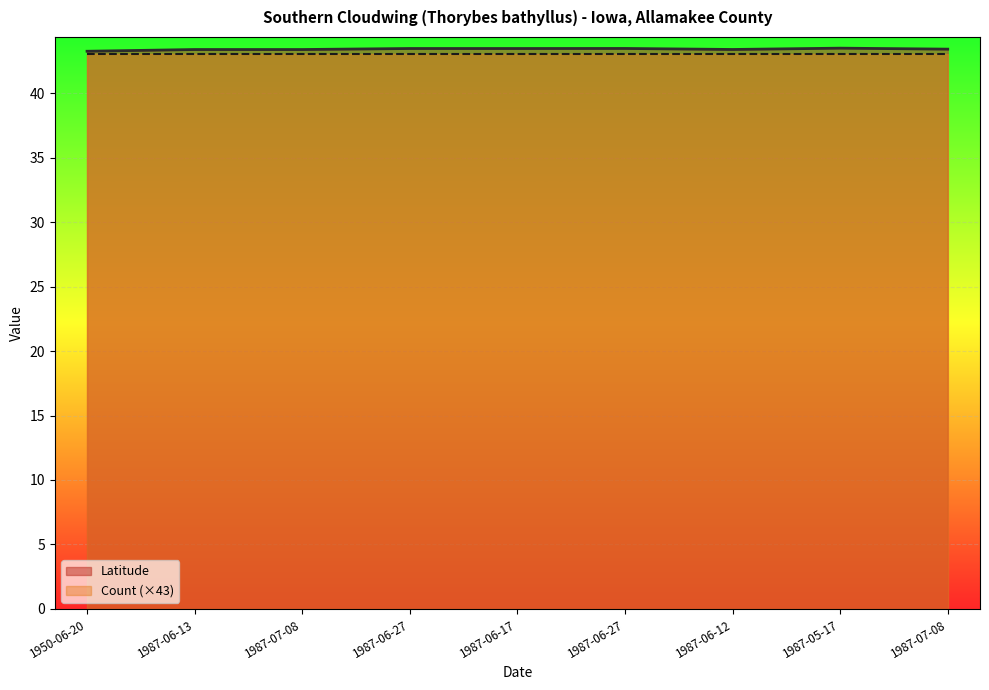

How many lines are shown in the chart?

2